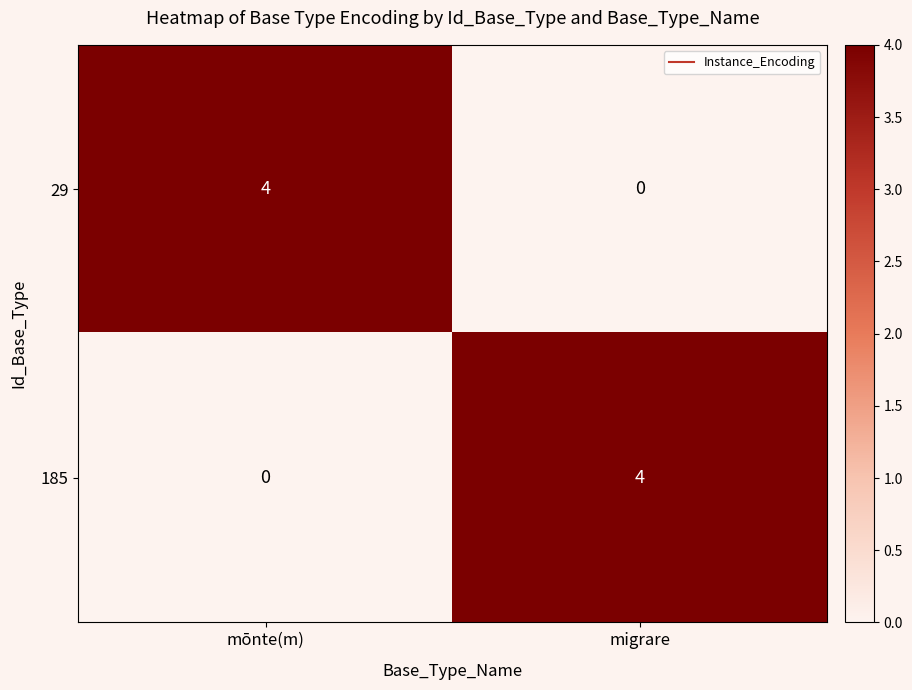

Reading left to right, transcribe all the data shown in this chart.

29: mōnte(m)=4	migrare=0
185: mōnte(m)=0	migrare=4